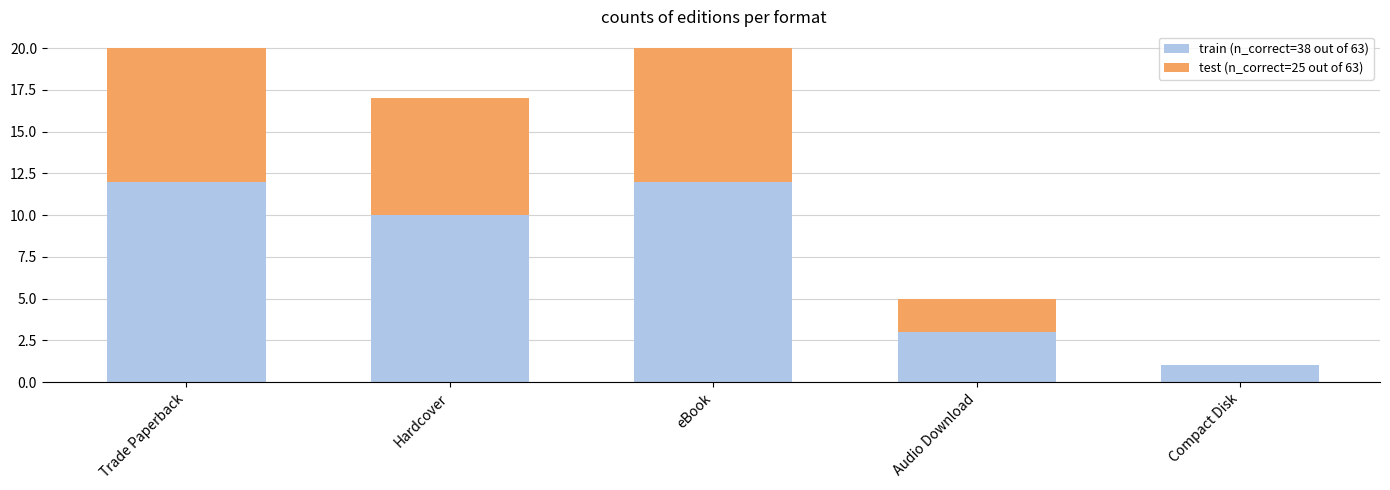

Reading left to right, list the values for the train (n_correct=38 out of 63) series.

Trade Paperback=12	Hardcover=10	eBook=12	Audio Download=3	Compact Disk=1